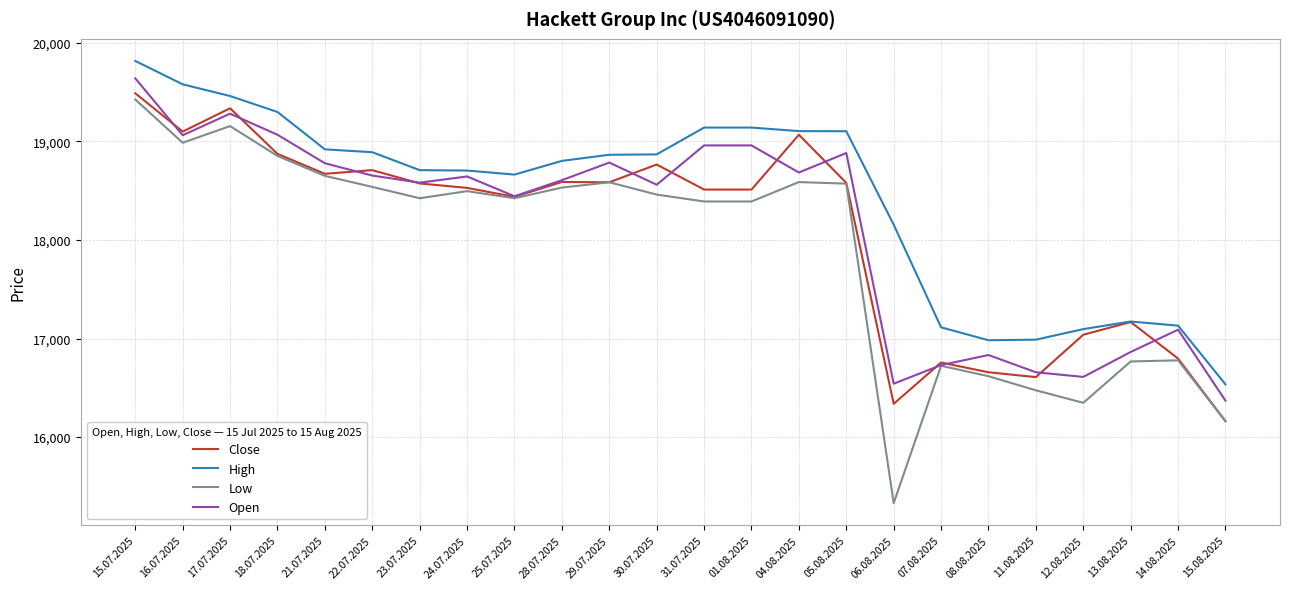

Which series has the largest range (max minus min)?

Low